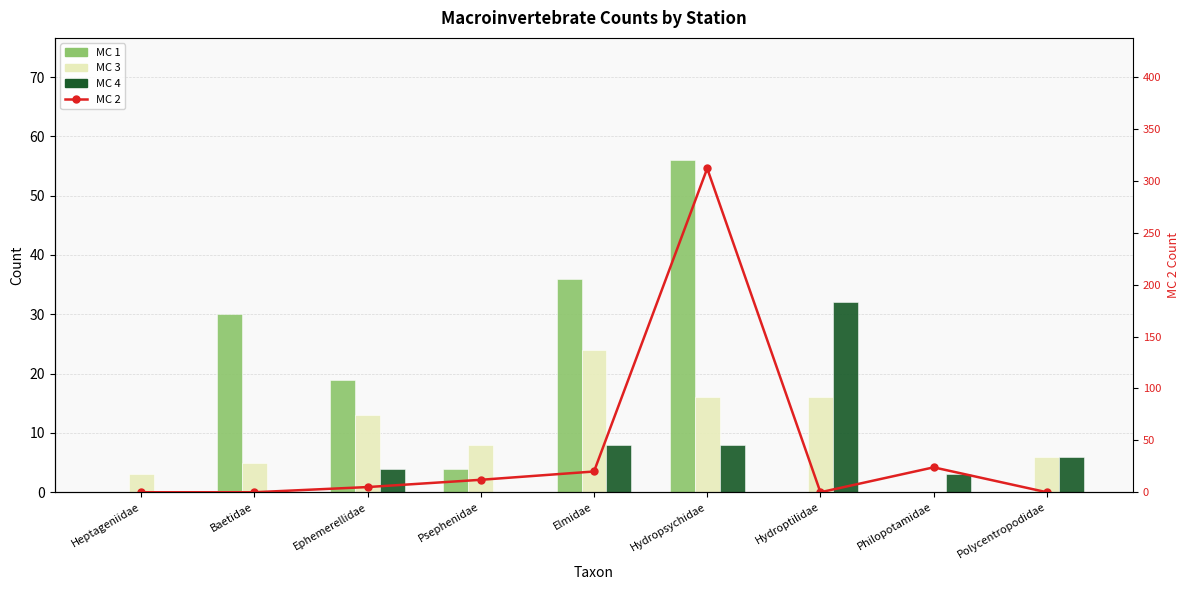

What is the greatest value displayed?

312